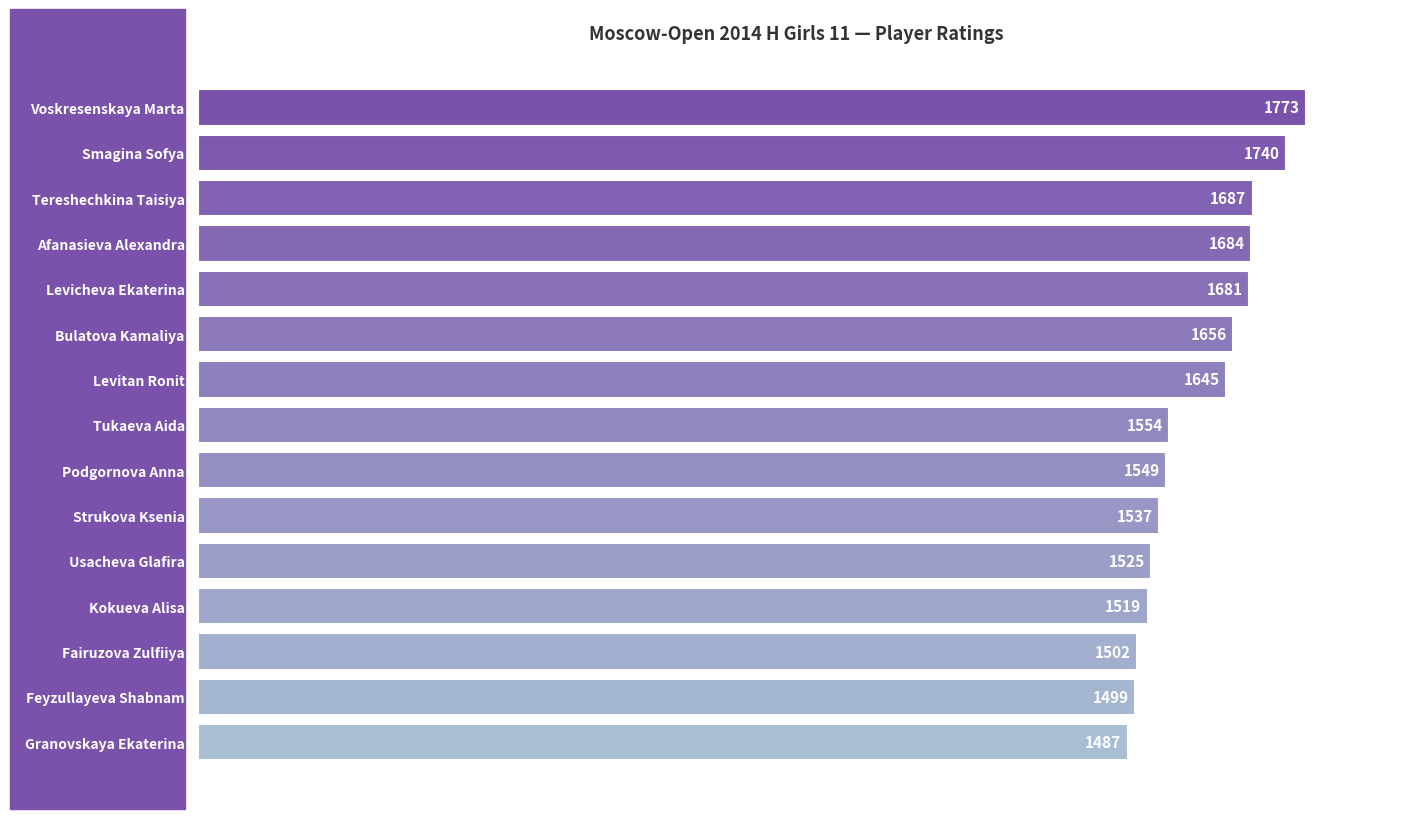

What is the greatest value displayed?

1773